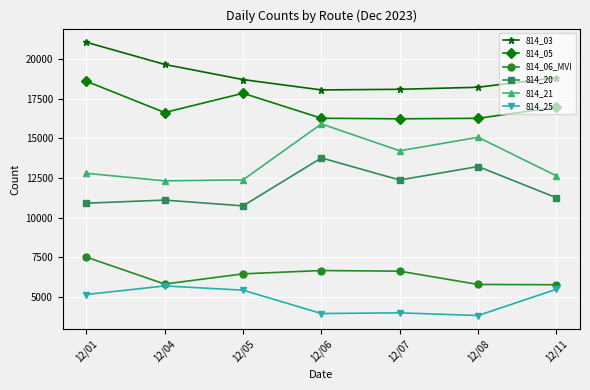

True or false: 814_06_MVI has more than 0 interior local peaks.

True